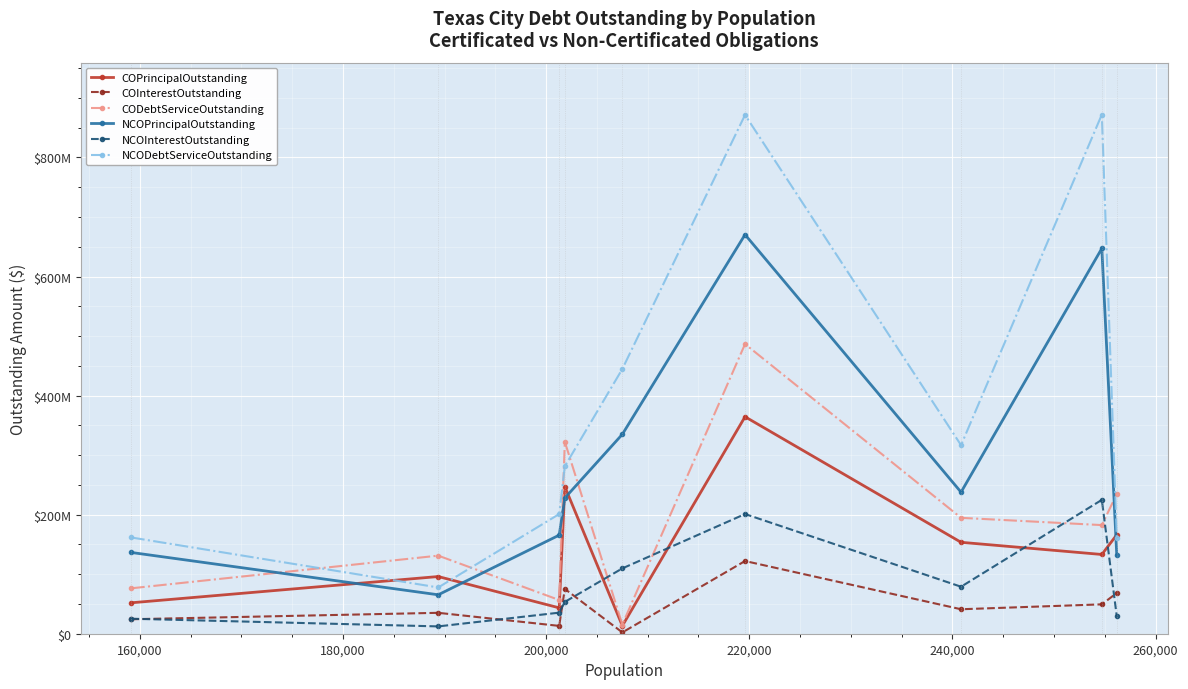

What are all the series names shown in the legend?

COPrincipalOutstanding, COInterestOutstanding, CODebtServiceOutstanding, NCOPrincipalOutstanding, NCOInterestOutstanding, NCODebtServiceOutstanding